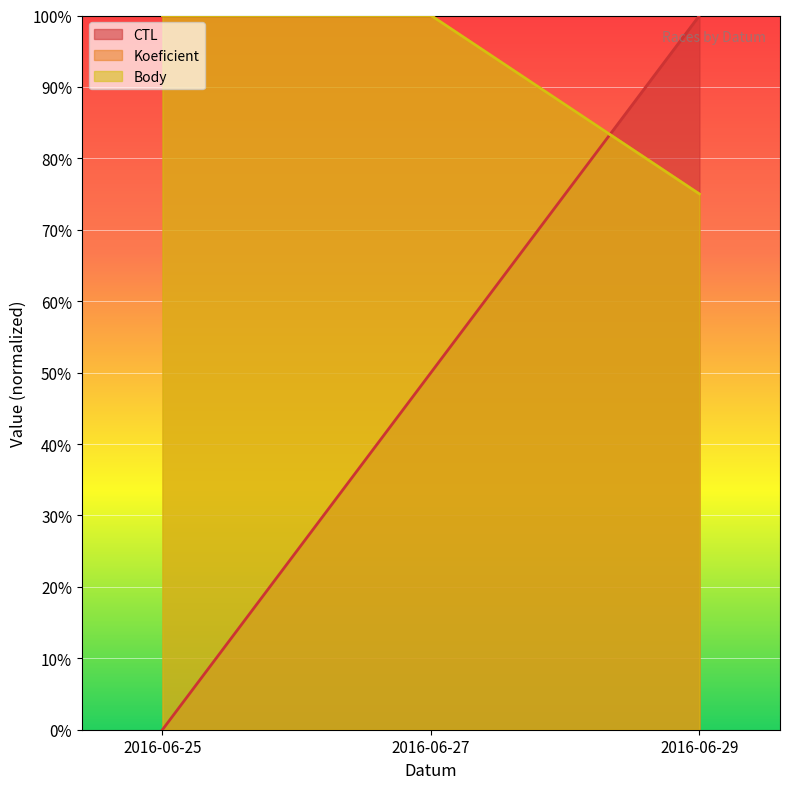

Which series has the widest spread of values?

CTL